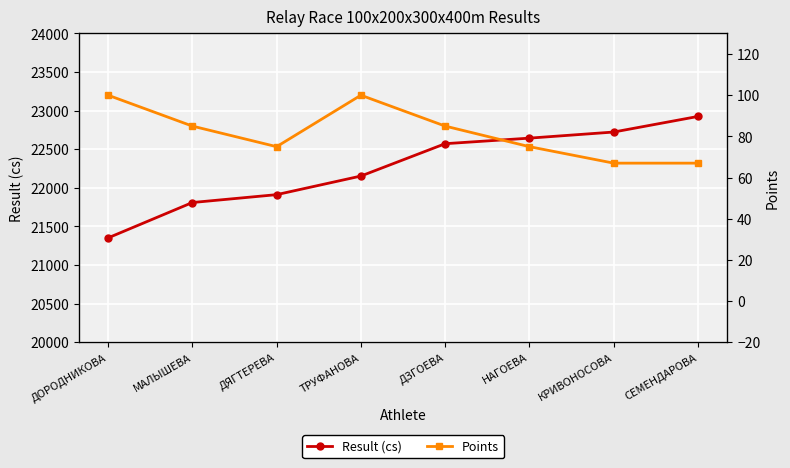

Count the Points values in the range 75 to 100.

6